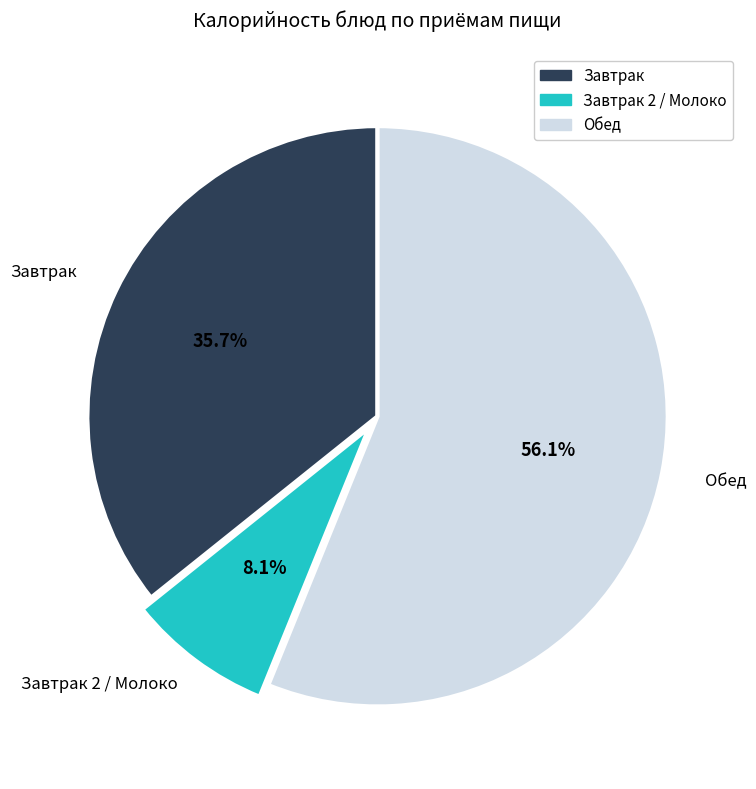

Count the number of slices in the pie.

3